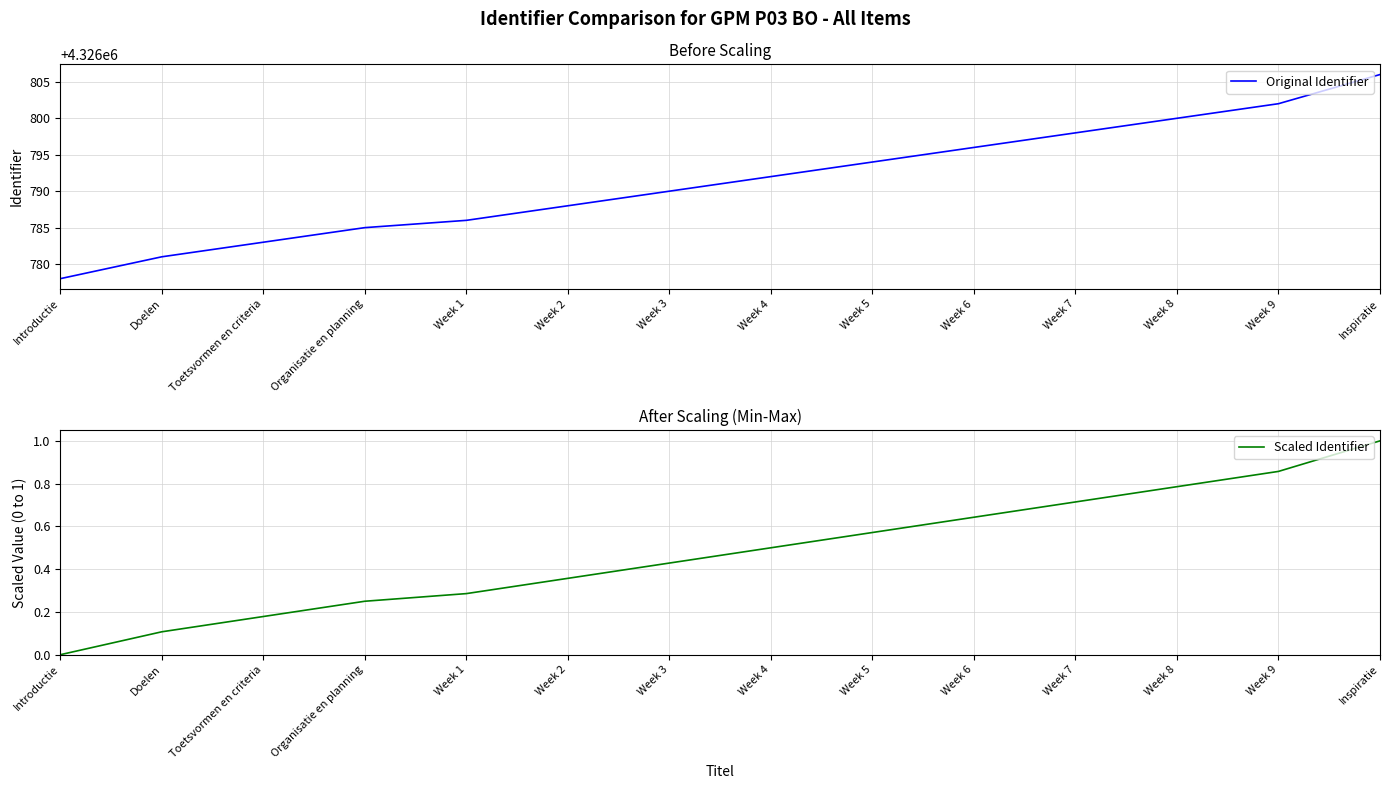

What is the label of the 14th point from the left?

Inspiratie